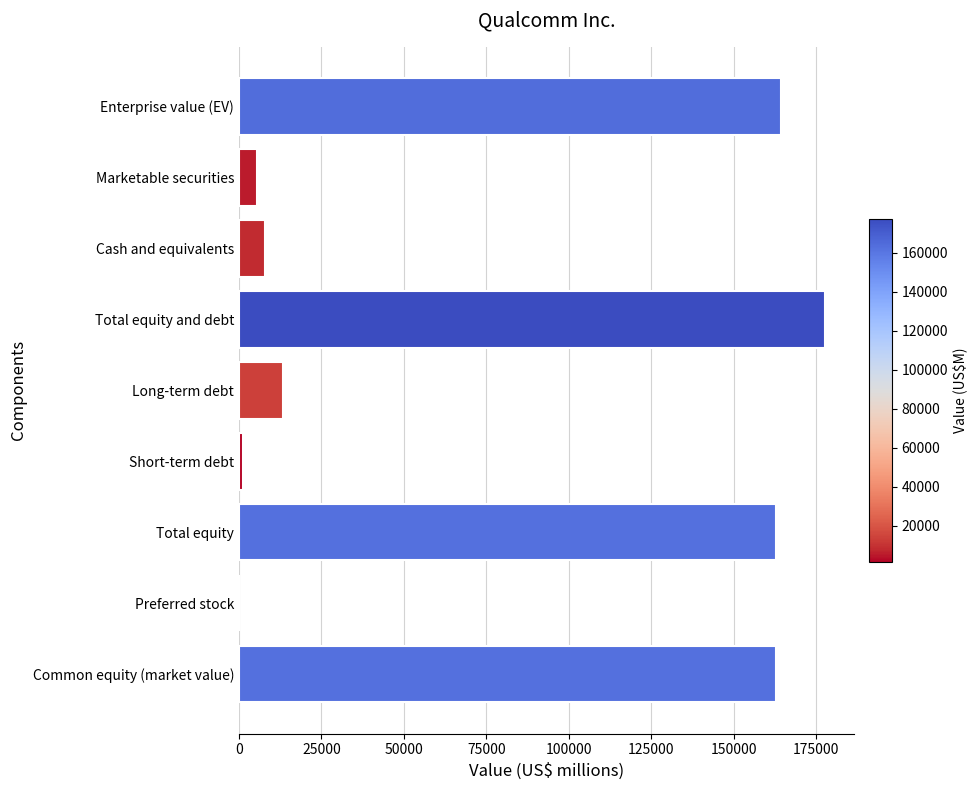

What is the sum of all values?

695938